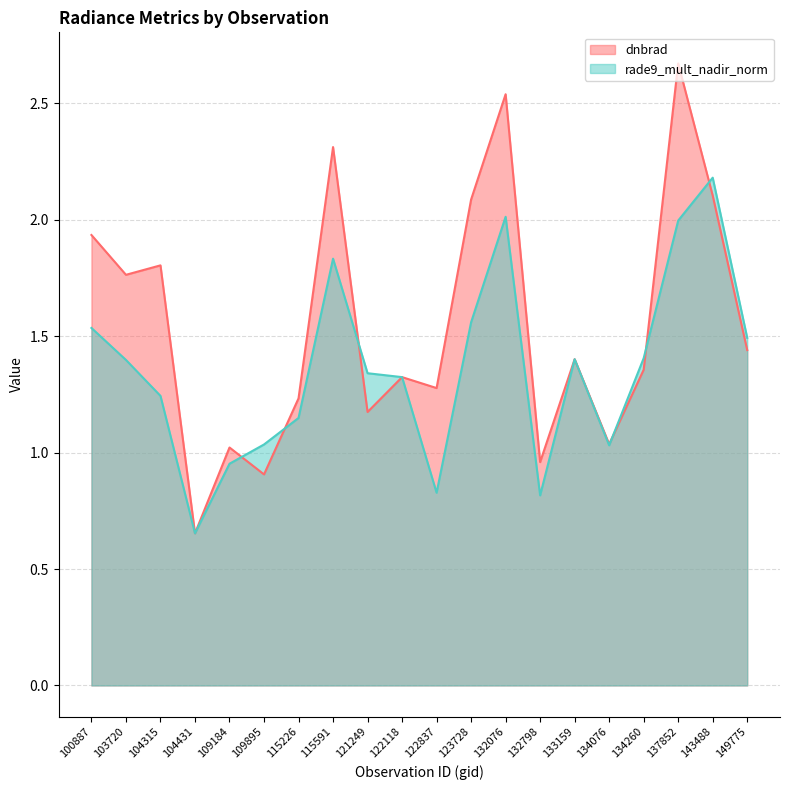

At which category is the sum across all series the highest?

137852